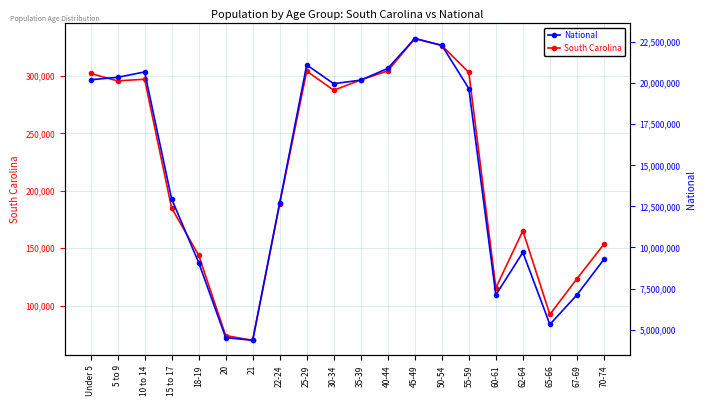

What is the maximum value for South Carolina?

332766